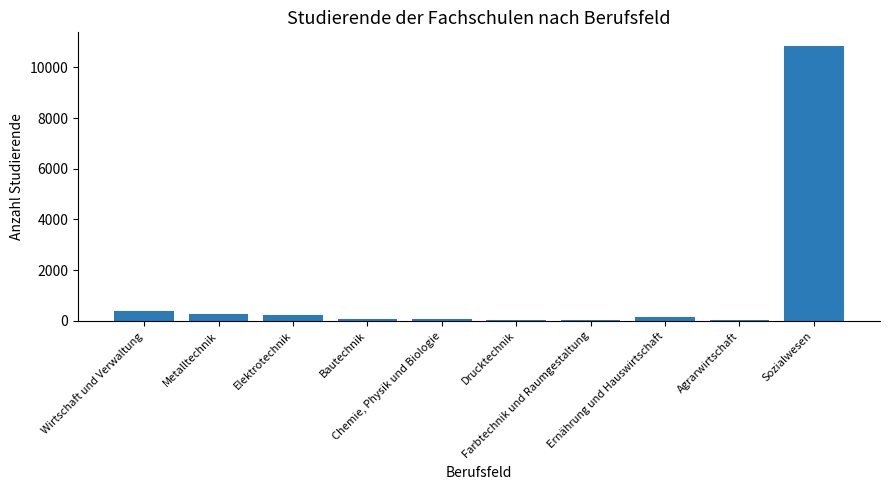

What is the sum of all values?

12197